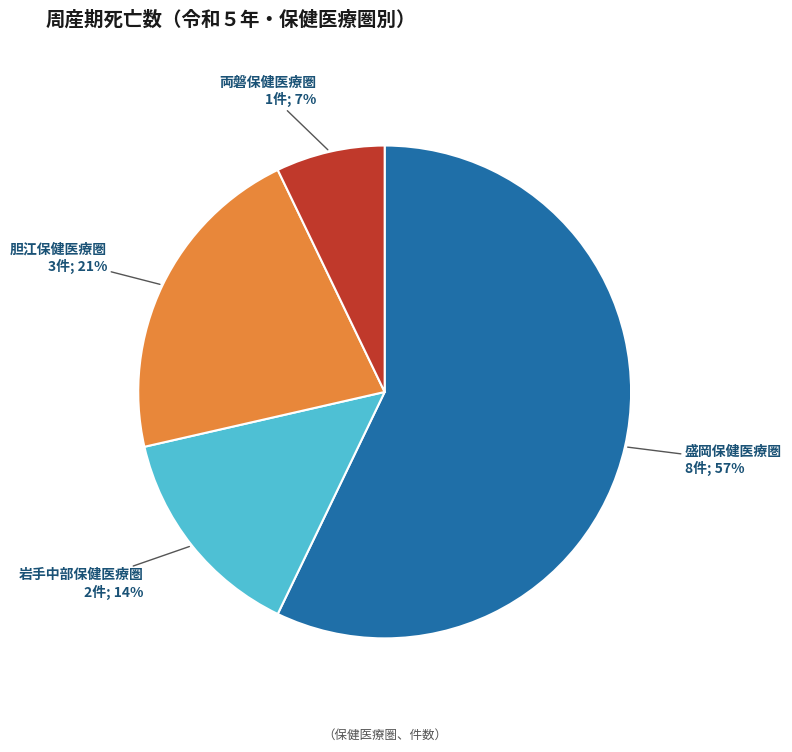

To the nearest percent, what is the average slice percentage?

25%